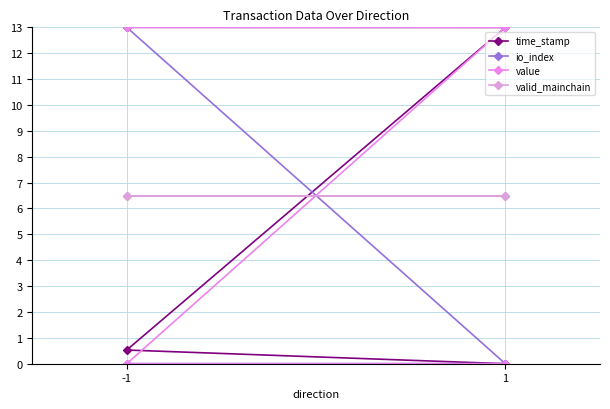

What are all the series names shown in the legend?

time_stamp, io_index, value, valid_mainchain